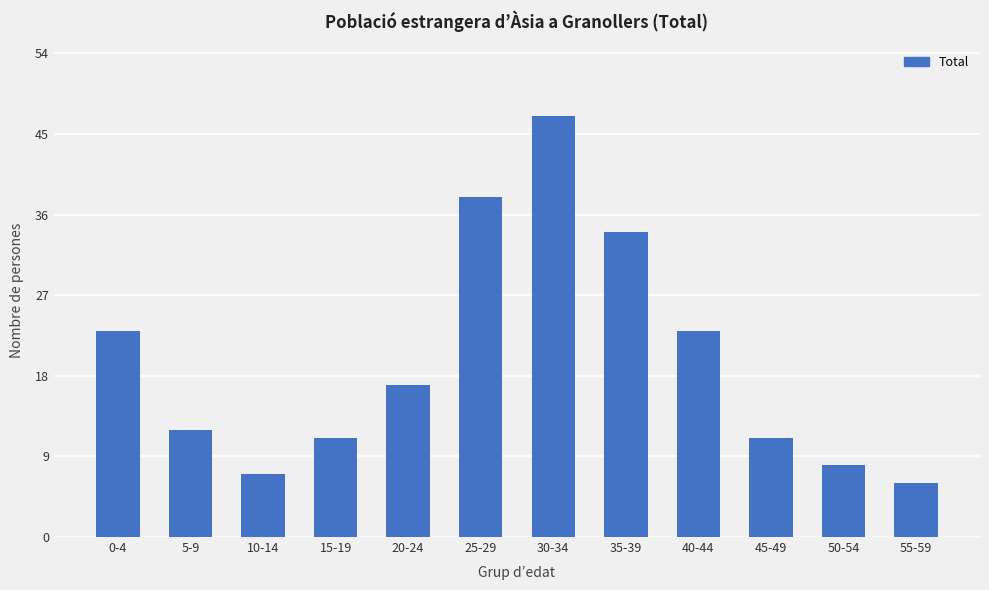

How many distinct data groups are displayed?

1